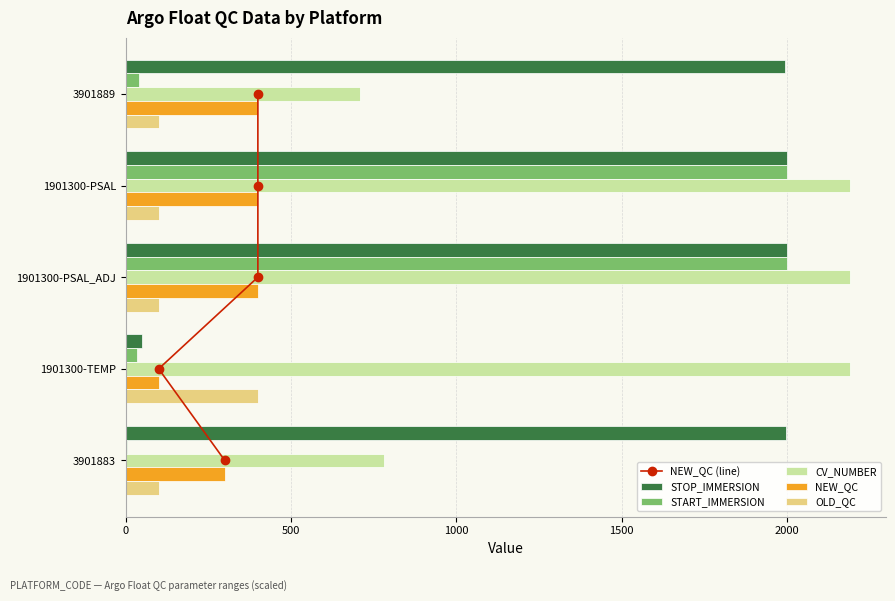

The value of CV_NUMBER at 1901300-TEMP is 2190.0. True or false?

True